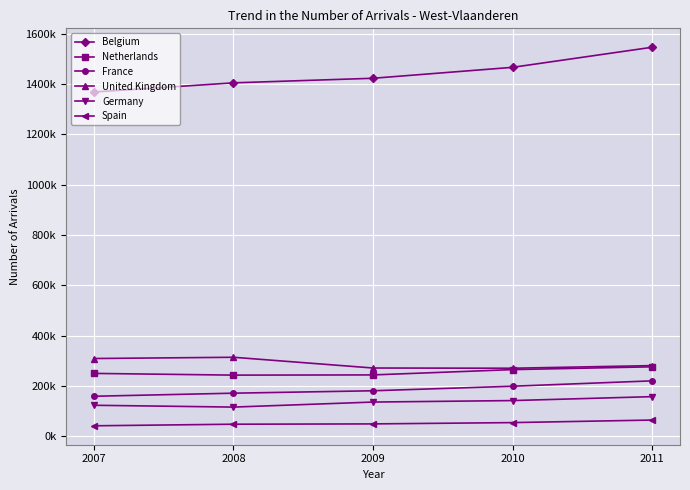

Rank the series by their maximum value, from highest to lowest.

Belgium, United Kingdom, Netherlands, France, Germany, Spain